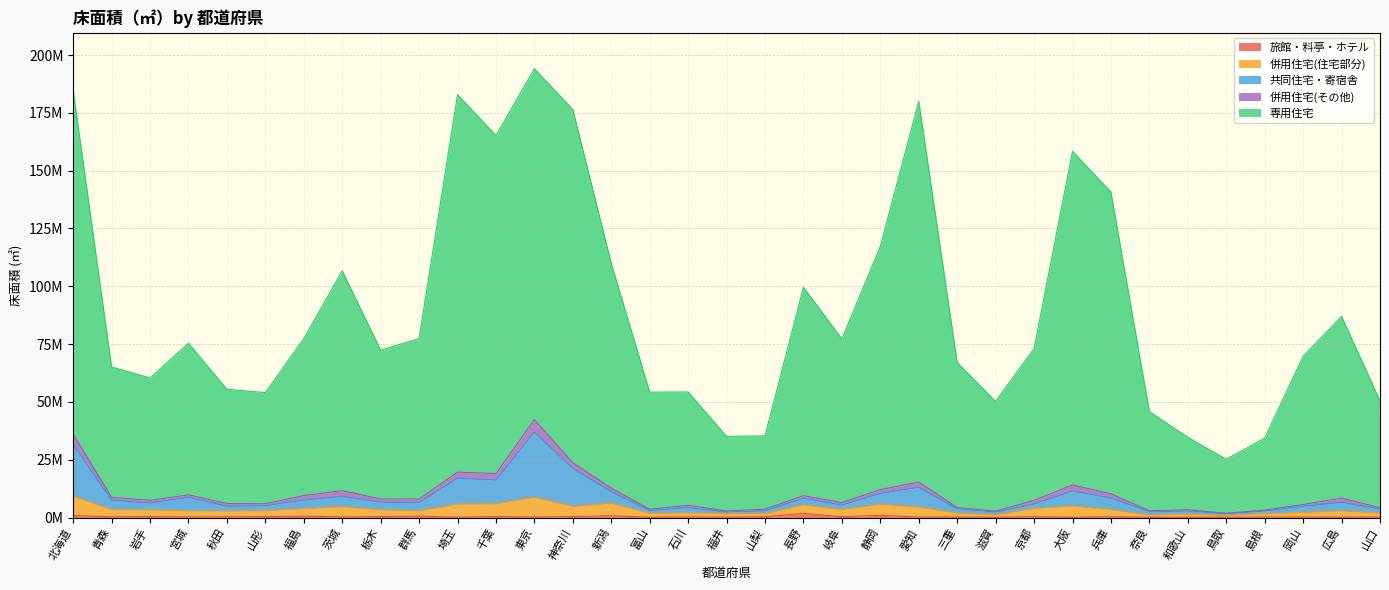

What is the label of the 34th point from the left?

広島